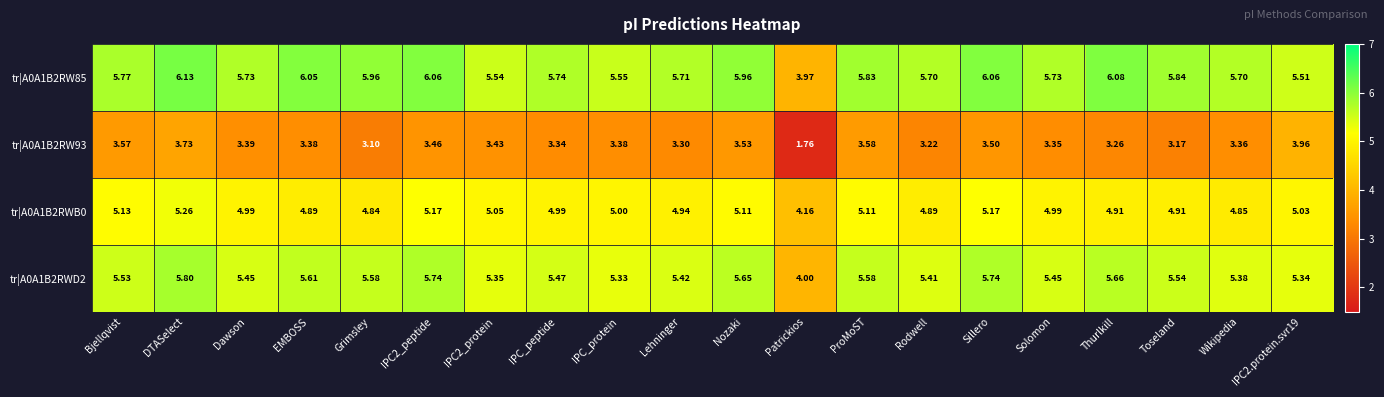

Where does the tr|A0A1B2RWD2 series first go above 5?

Bjellqvist